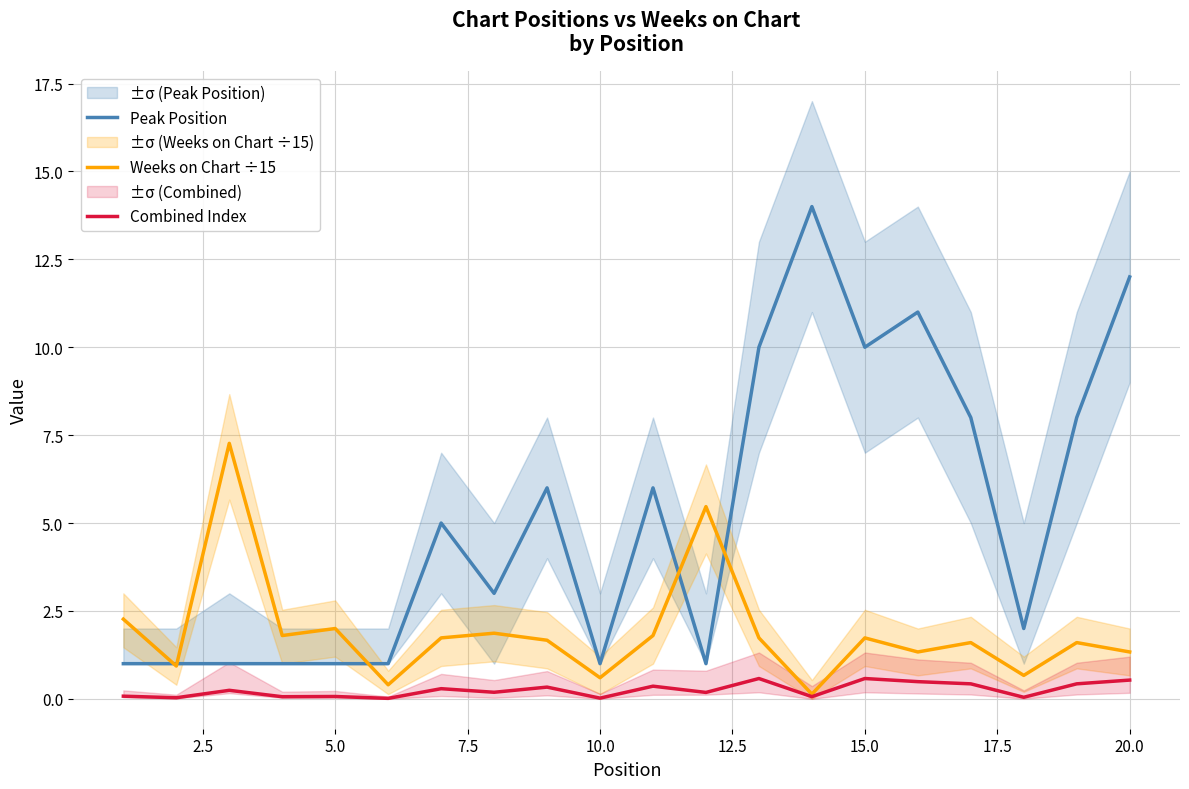

True or false: Combined Index and Peak Position intersect in this chart.

False